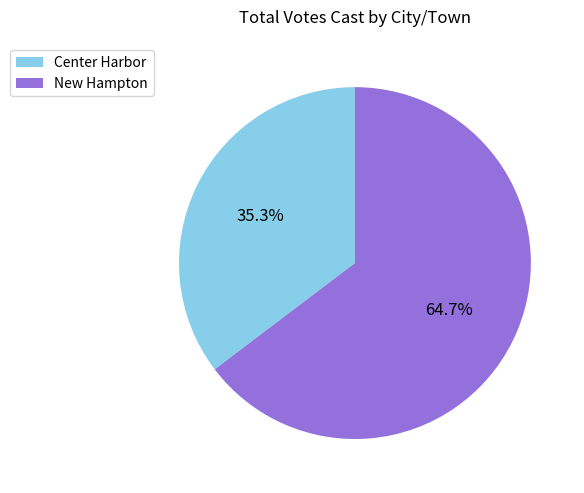

Does any single category account for the majority?

Yes